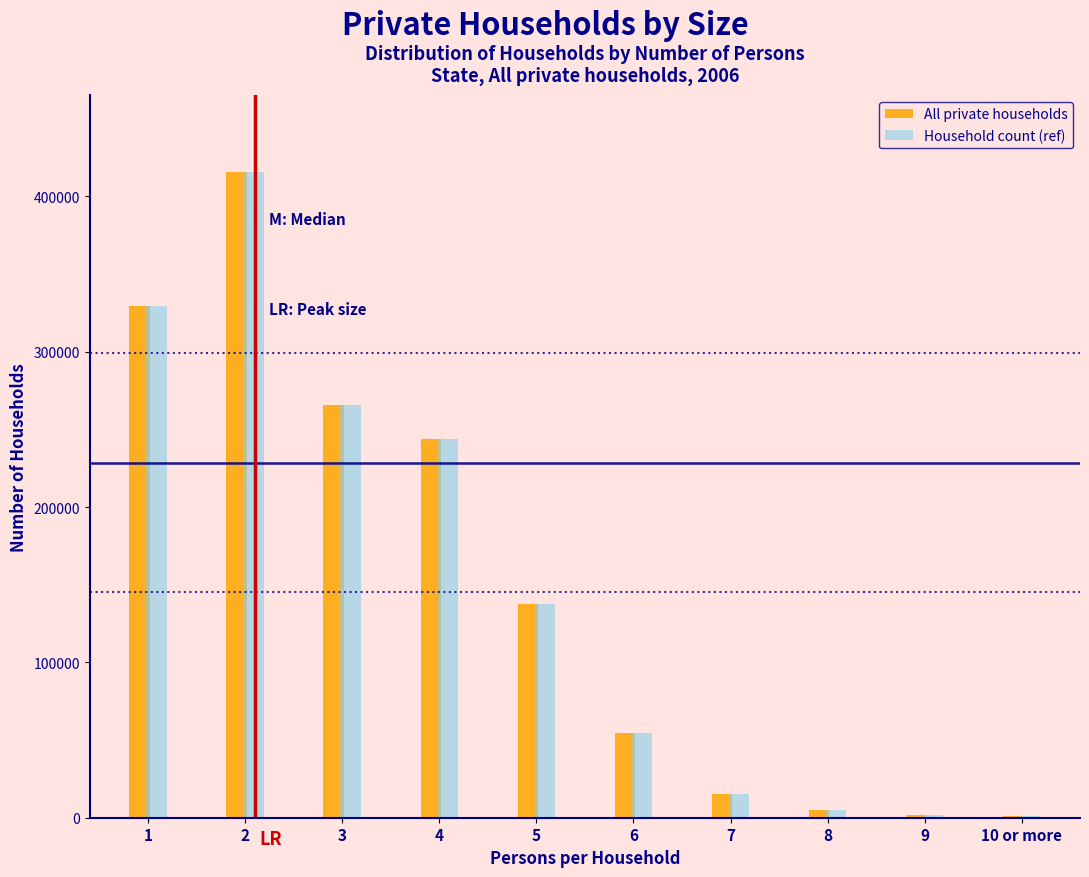

Is the value of All private households at 4 greater than the value of Household count (ref) at 7?

Yes